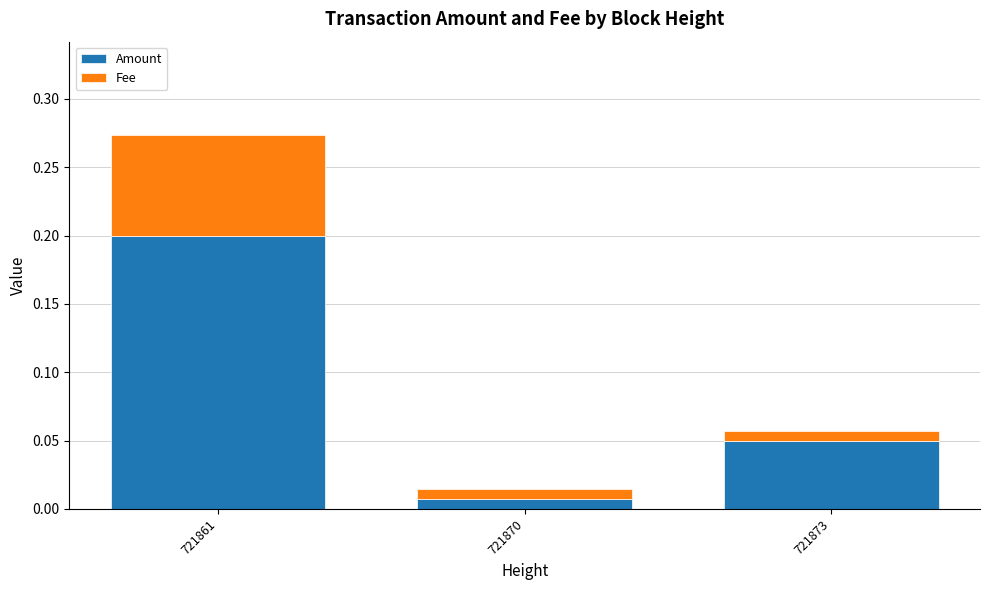

Which category has the lowest value in the Amount series?

721870